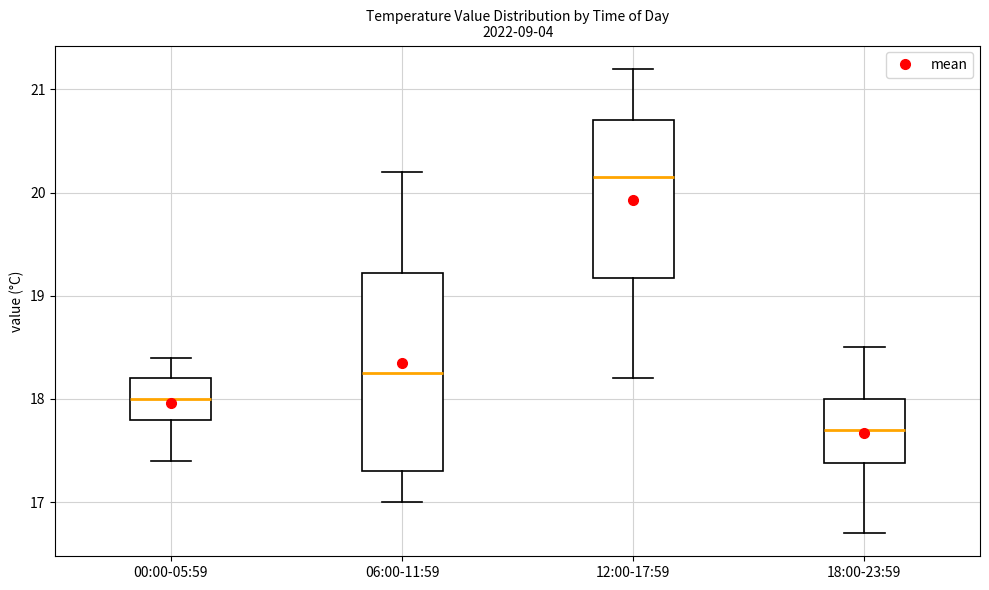

Where is the upper edge of the box for 06:00-11:59 on the y-axis? The values are not printed on the chart, so give them approximately, as read against the axis.

19.2